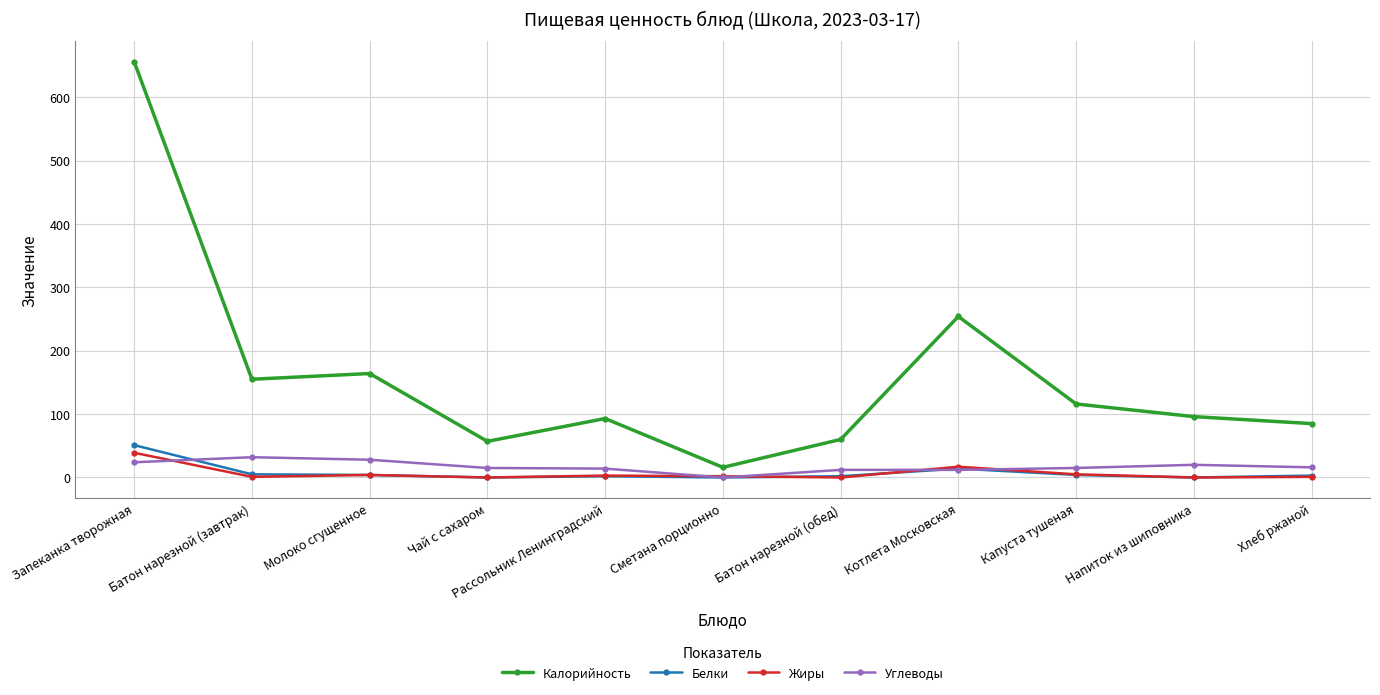

What is the value of the Белки point at the 7th from the left?

2